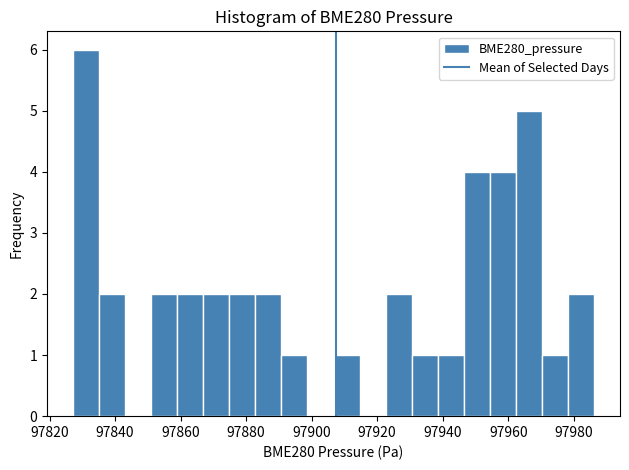

Read against the x-axis, roughly where is the centre of the tallest bar?

97832